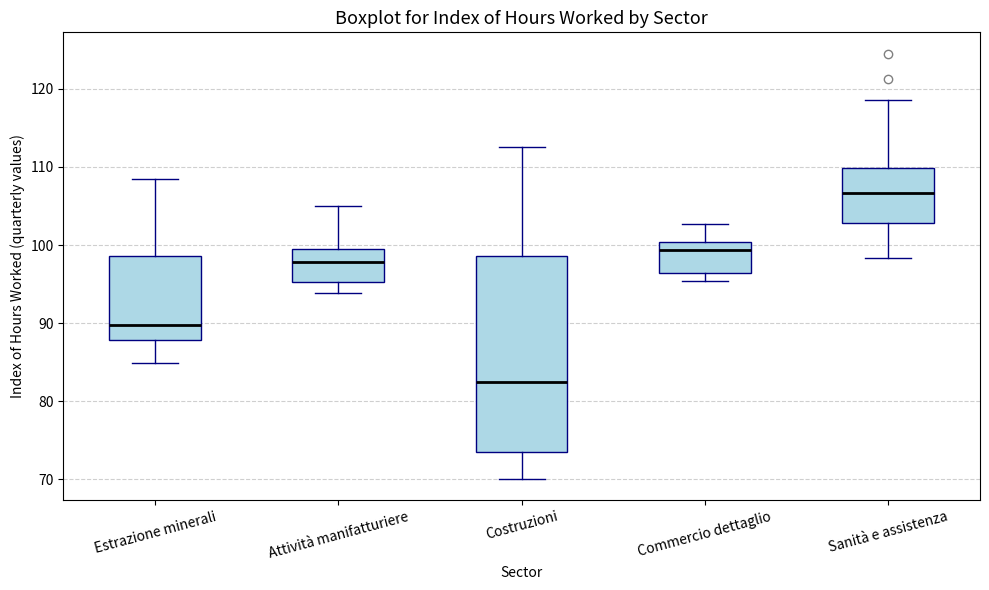

Where does the upper whisker of the box for Costruzioni end on the y-axis? The values are not printed on the chart, so give them approximately, as read against the axis.

113